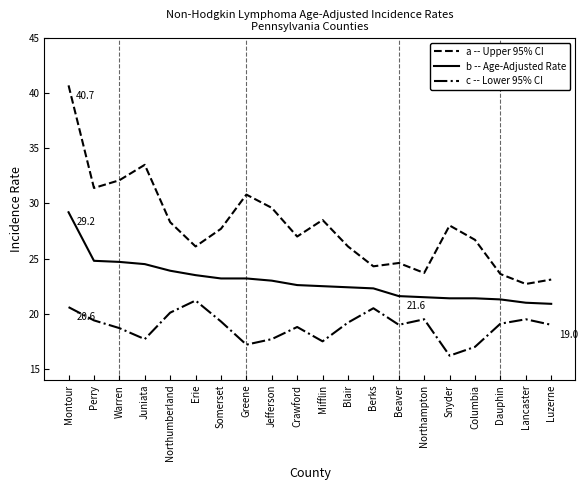

What position from the left is Somerset?

7